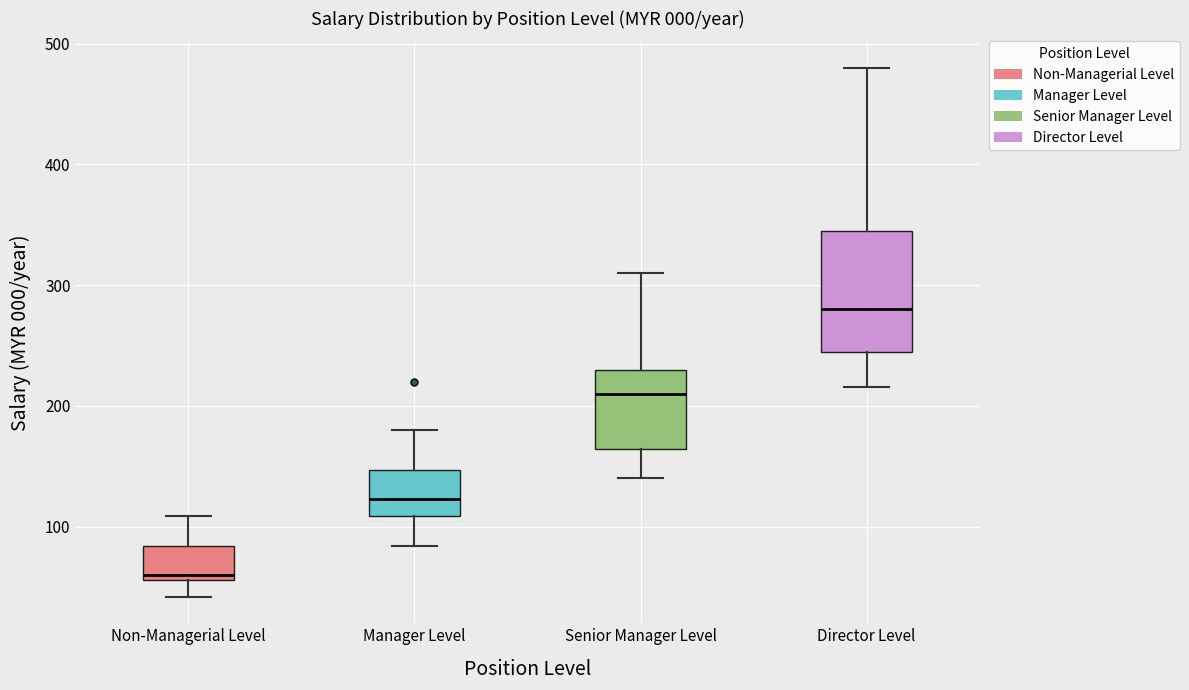

Reading left to right, read every box against the y-axis: the position of its median line, the range the box covers, and the ends of its whiskers. The values are not printed on the chart, so give them approximately, as read against the axis.

Non-Managerial Level: median 60 (just above the box's lower edge), box 60 to 80, whiskers 40 to 110
Manager Level: median 120, box 110 to 150, whiskers 80 to 180
Senior Manager Level: median 210, box 160 to 230, whiskers 140 to 310
Director Level: median 280, box 250 to 350, whiskers 220 to 480